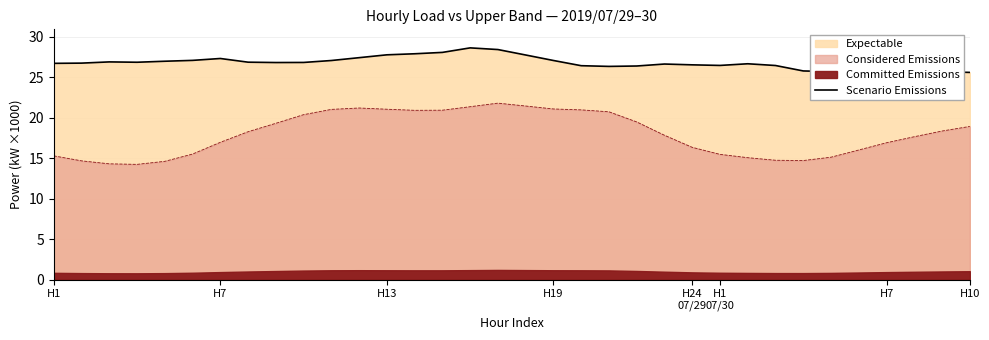

How many values exceed 26?

27